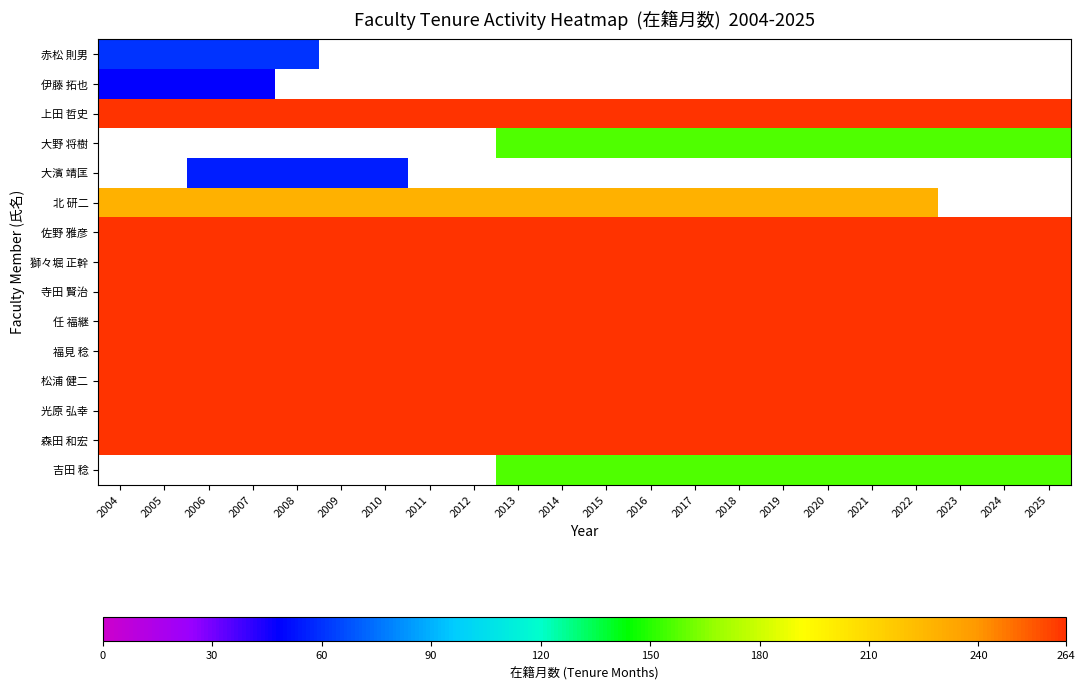

At how many categories does at least one series exceed 254?

22